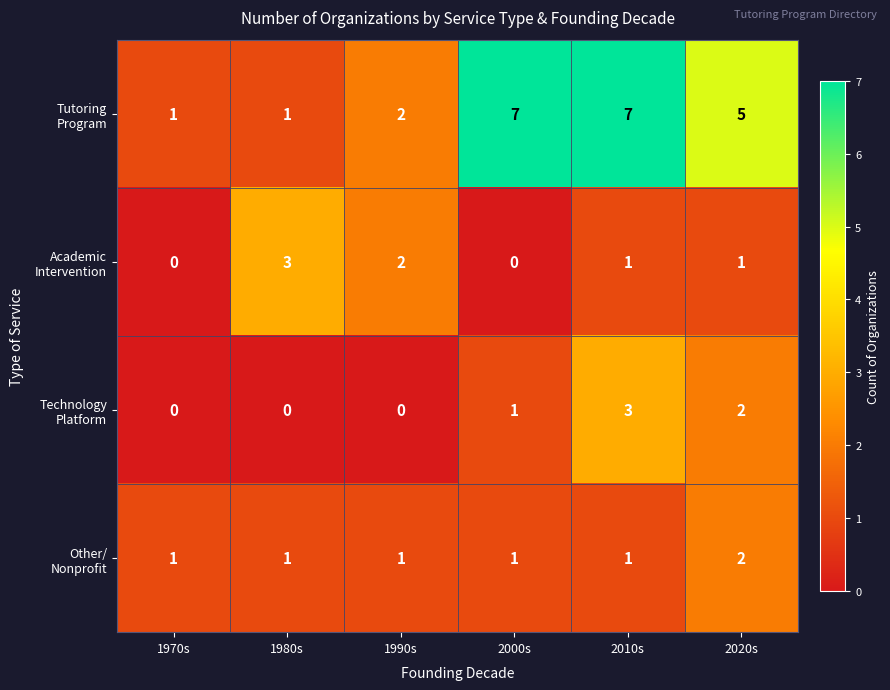

At which category is the sum across all series the highest?

2010s